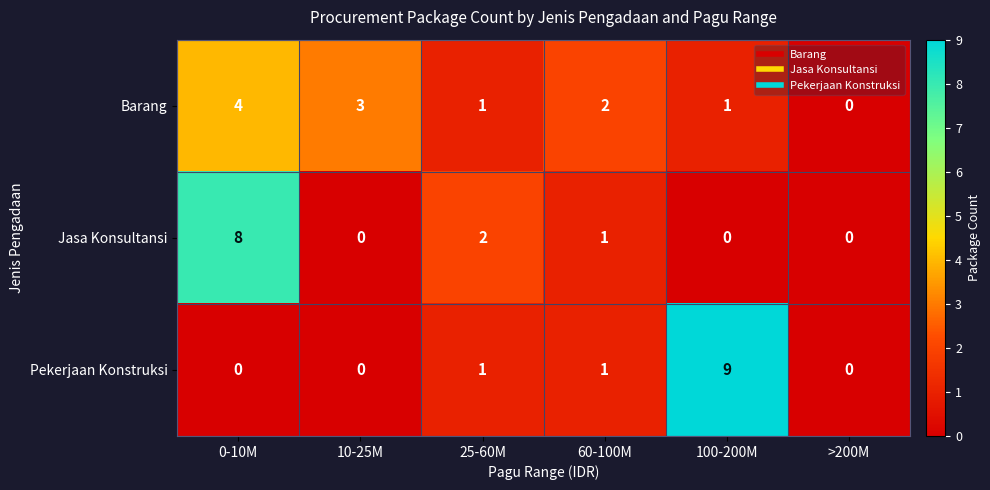

Is it true that Barang equals -2 at >200M?

False